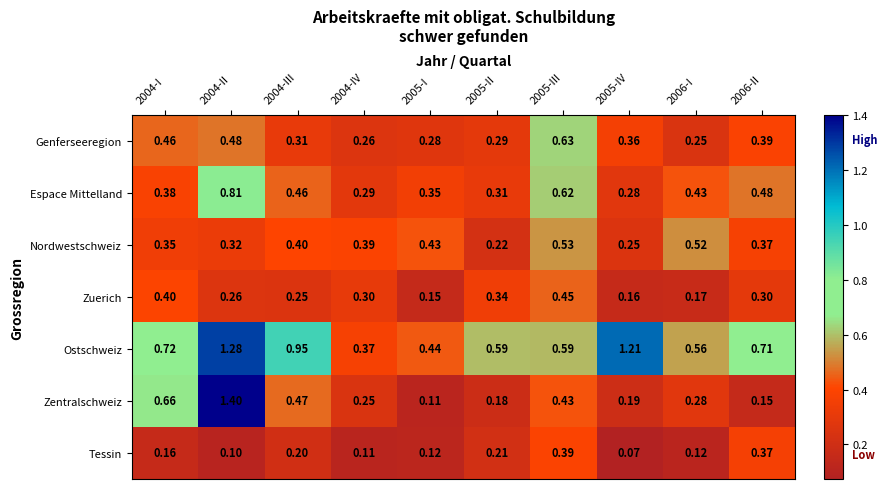

At 2006-I, list the series in order from smallest to largest.

Tessin, Zuerich, Genferseeregion, Zentralschweiz, Espace Mittelland, Nordwestschweiz, Ostschweiz